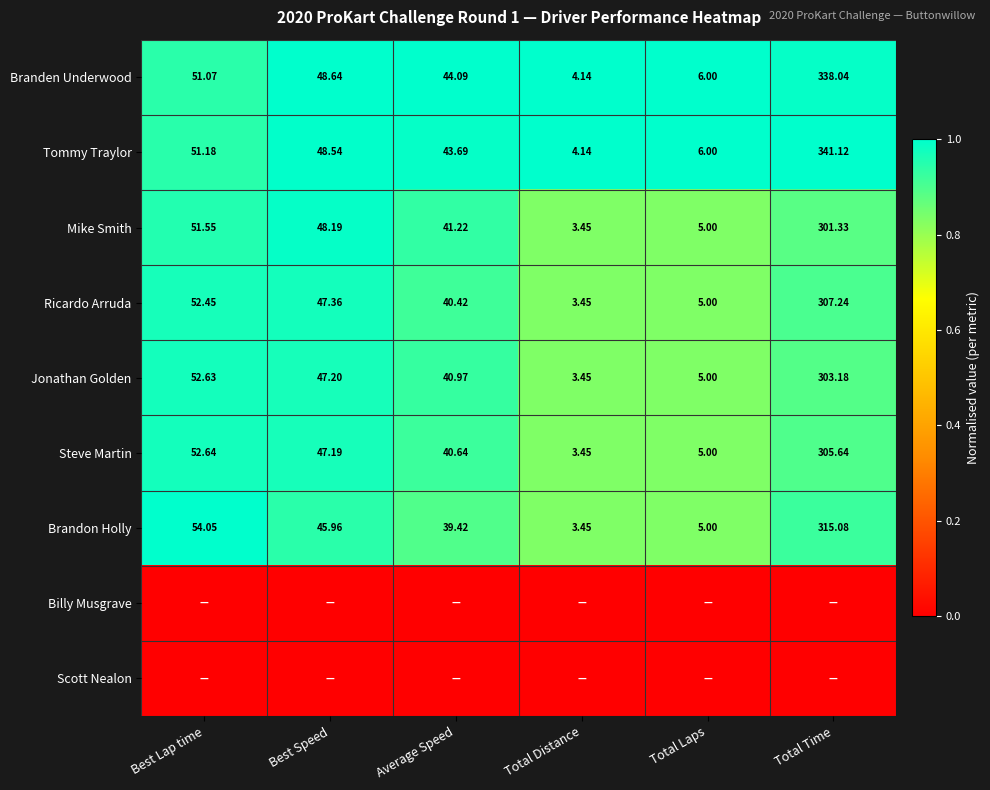

At how many categories does at least one series exceed 0?

6